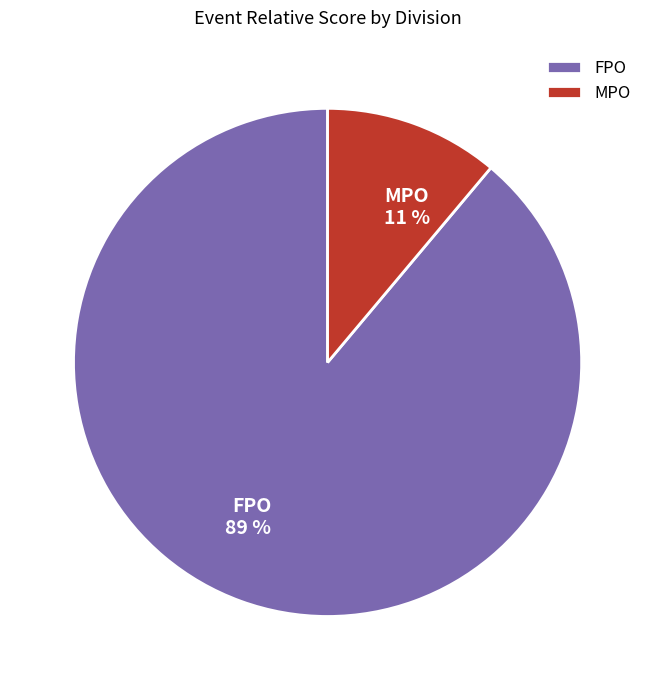

True or false: MPO accounts for 24% of the total.

False